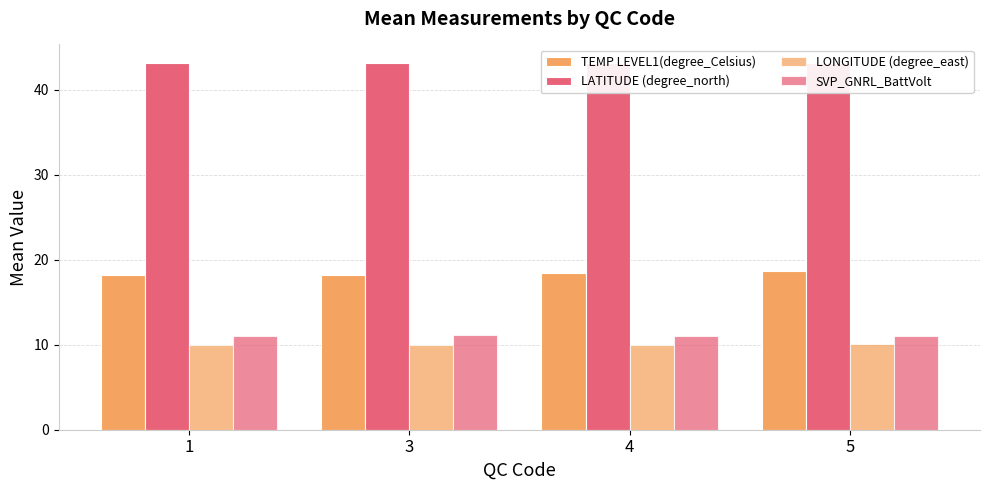

True or false: TEMP LEVEL1(degree_Celsius) has a value of 18.2 at 1.

True